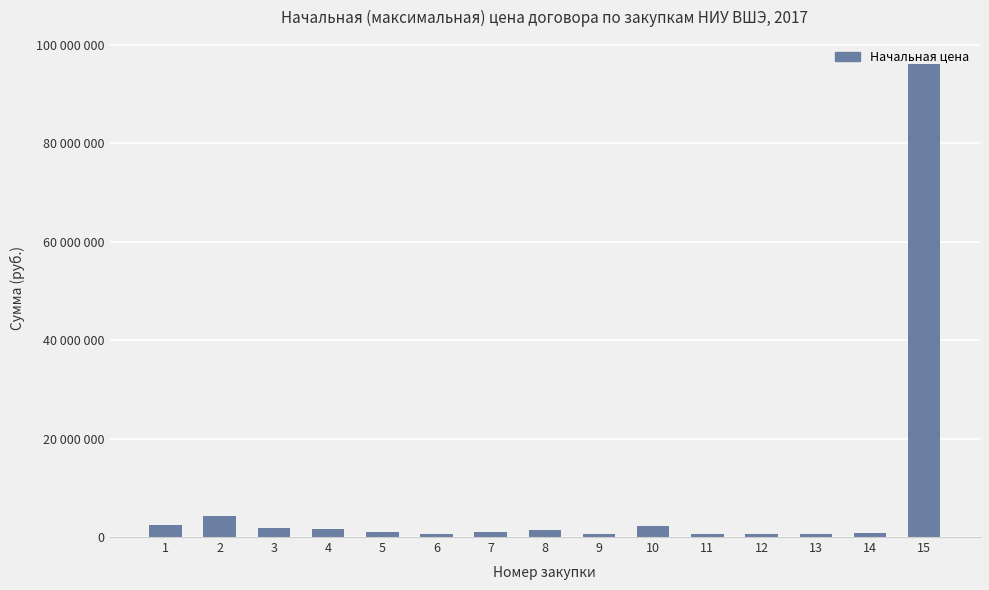

The value at 4 is 1692680. True or false?

True